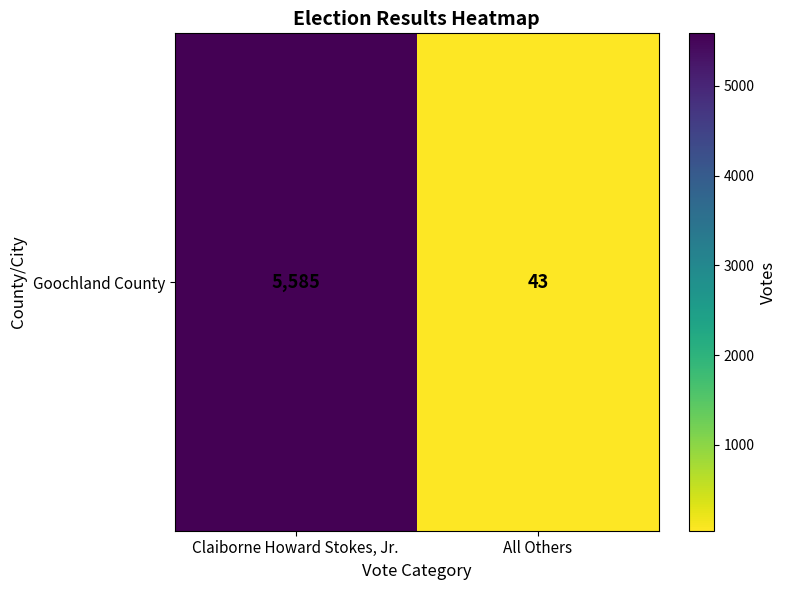

Between Claiborne Howard Stokes, Jr. and All Others, which is larger?

Claiborne Howard Stokes, Jr.